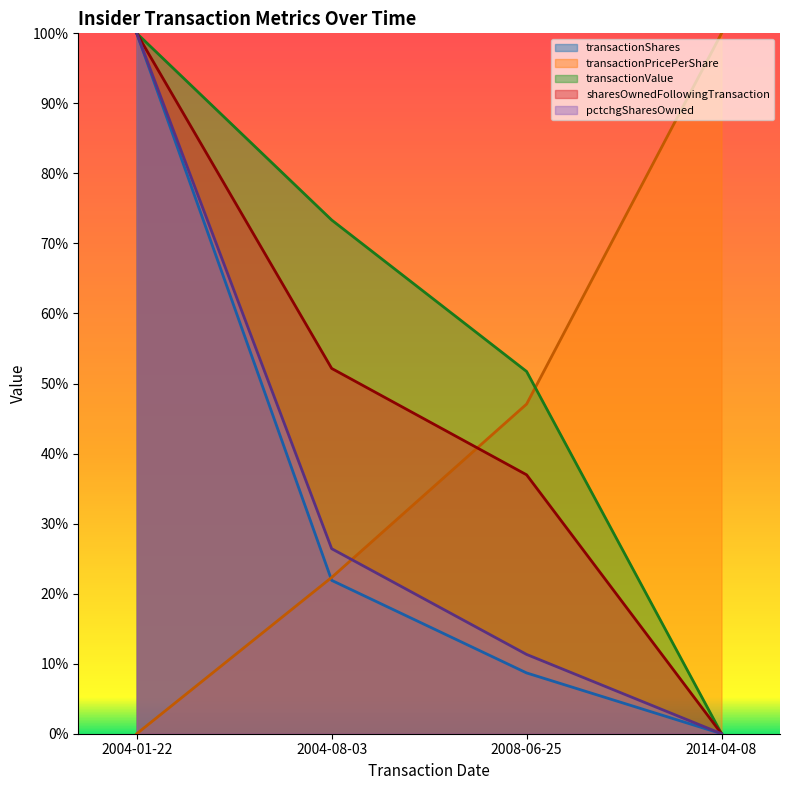

Which category has the lowest value across all series?

2014-04-08